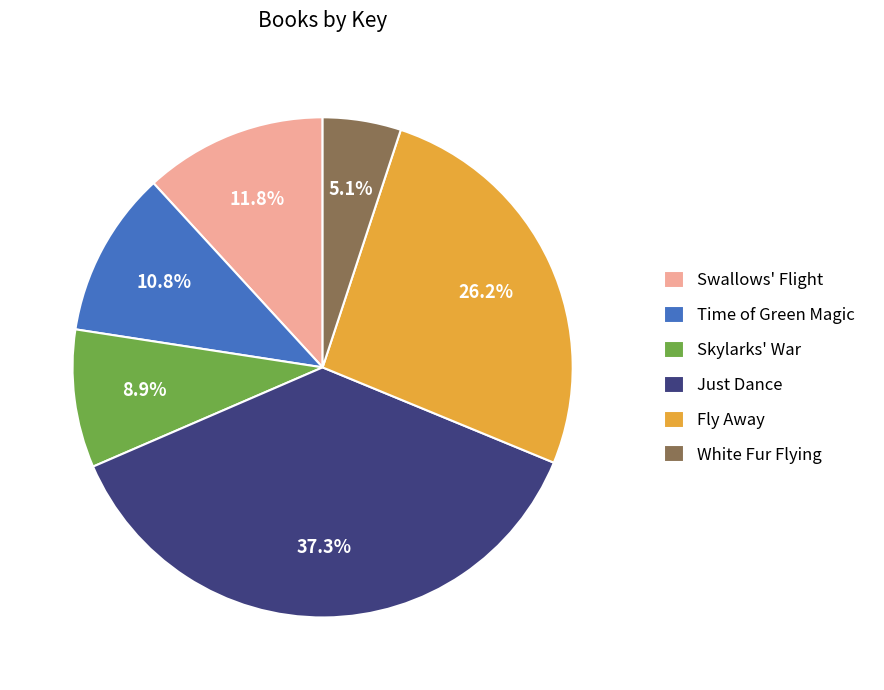

Is White Fur Flying the majority of the pie?

No